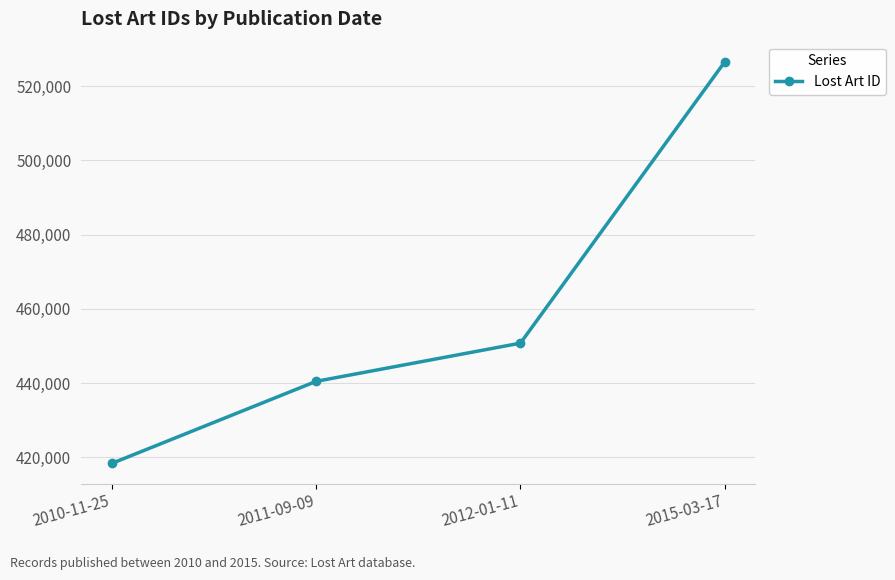

Reading left to right, extract all data points from this chart.

2010-11-25=418368	2011-09-09=440472	2012-01-11=450765	2015-03-17=526560